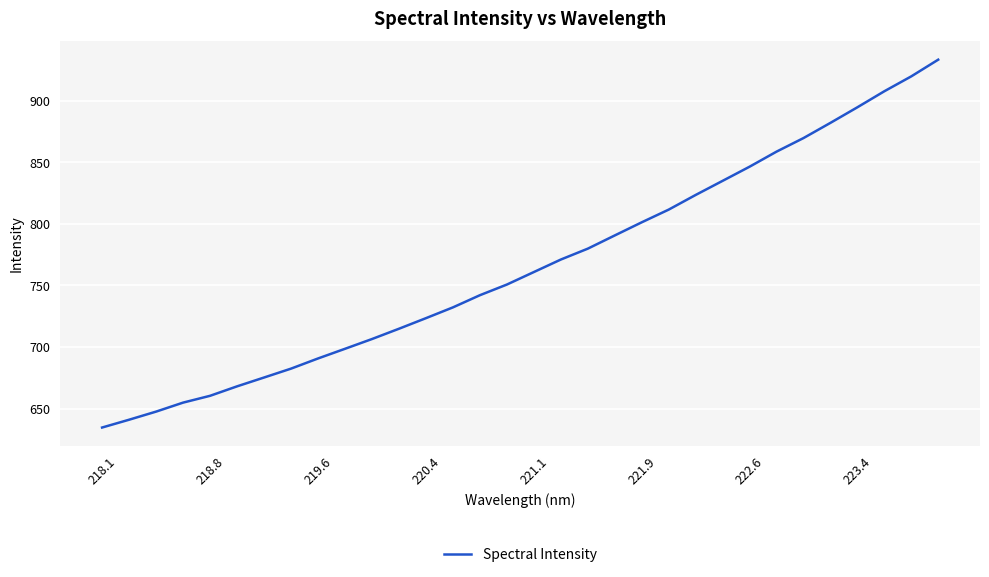

What is the difference between the maximum and minimum values?

298.6